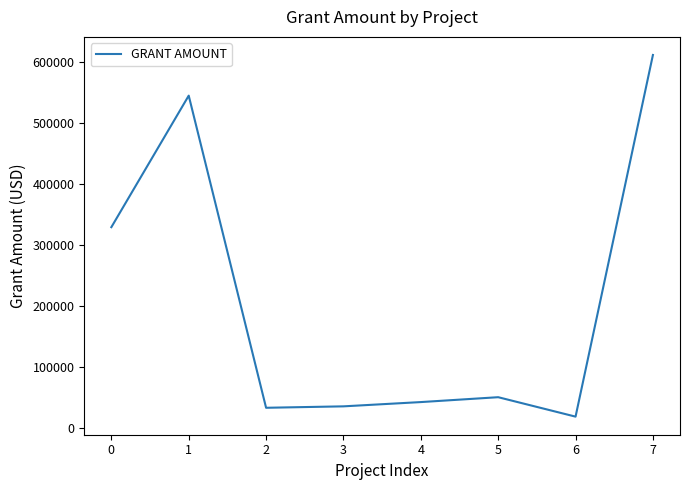

Which category has the highest value across all series?

7